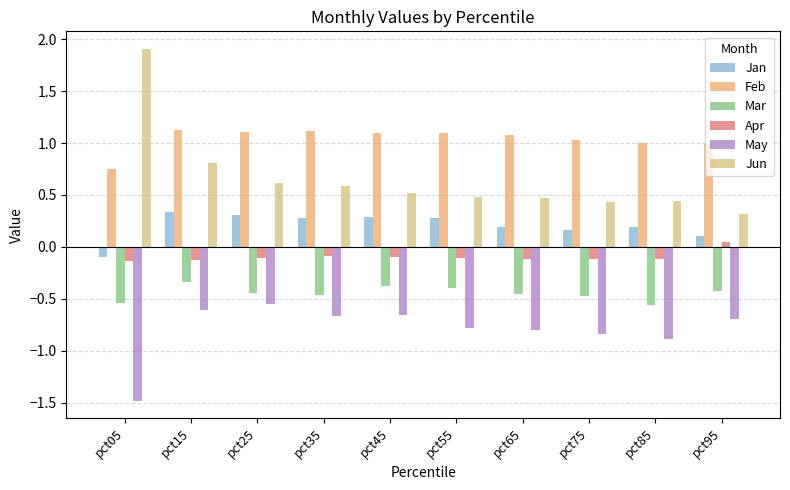

The Feb series shows 1.6 at pct95. True or false?

False